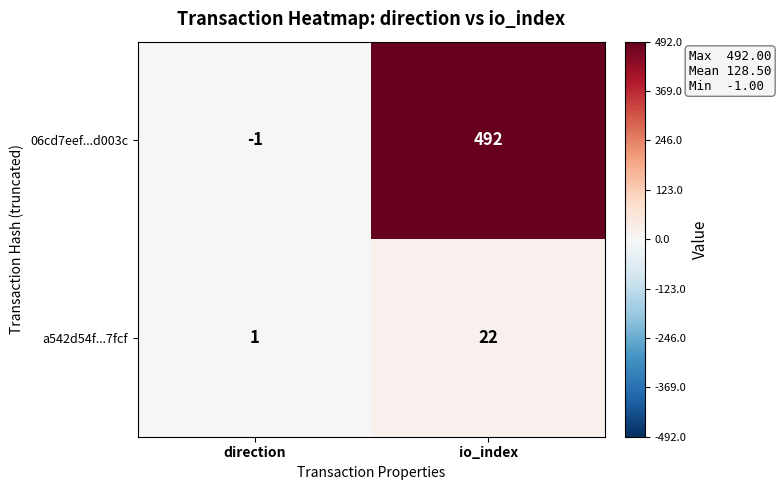

Which category has the highest value across all series?

io_index